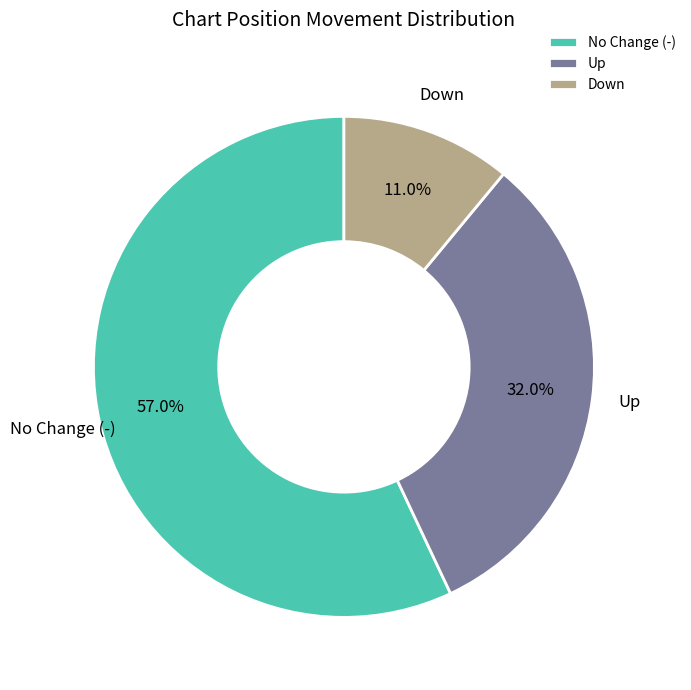

To the nearest percent, what is the difference between the largest and smallest slice percentages?

46%